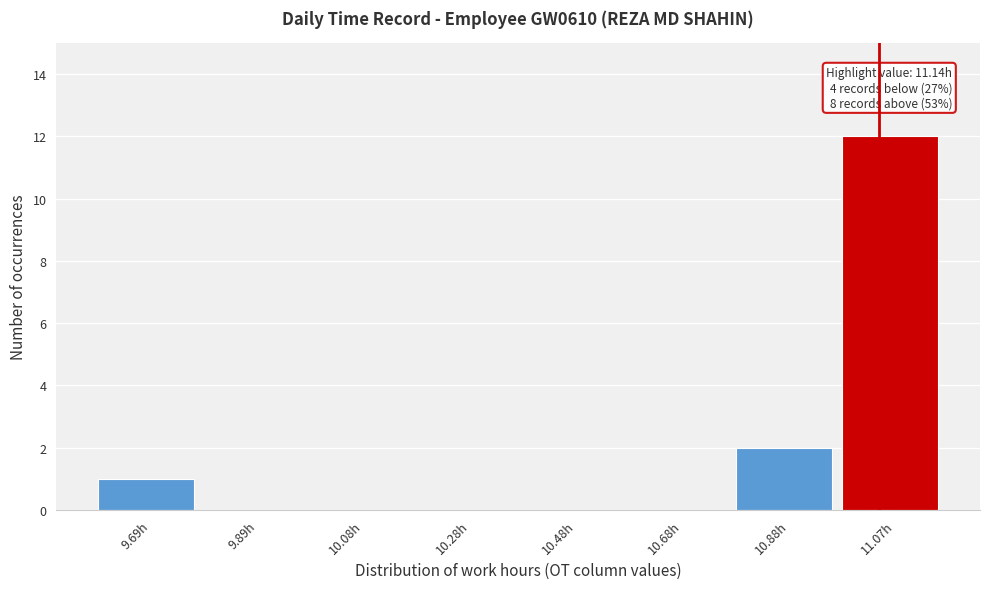

Reading right to left, extract all data points from this chart.

11.07h=12	10.88h=2	10.68h=0	10.48h=0	10.28h=0	10.08h=0	9.89h=0	9.69h=1